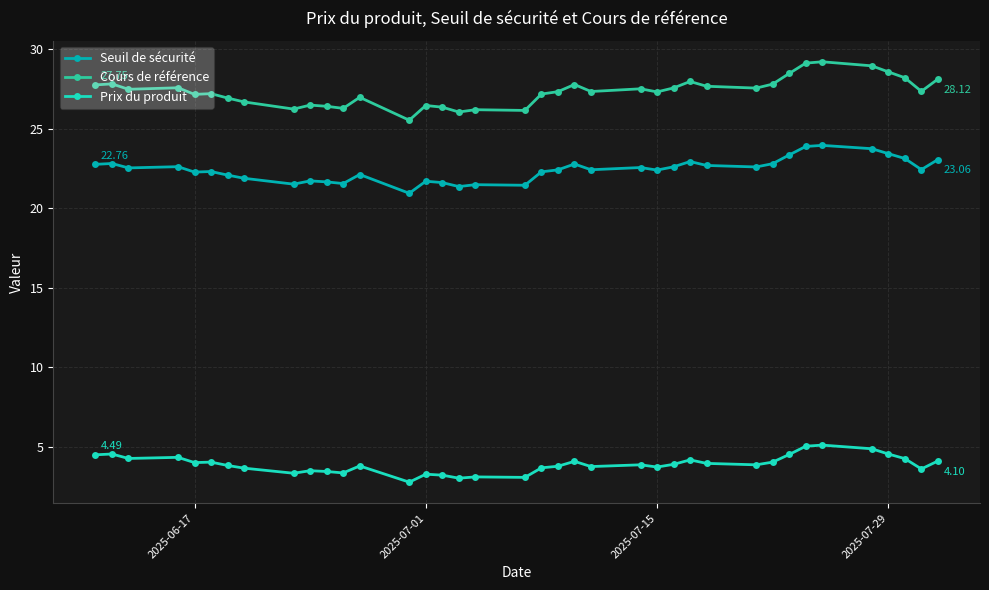

True or false: Cours de référence and Prix du produit intersect in this chart.

False